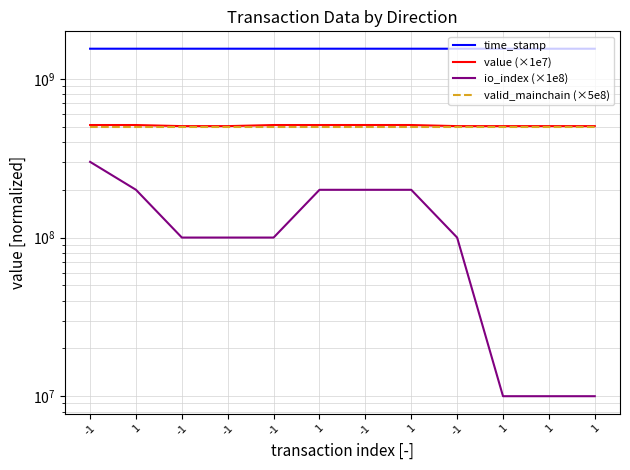

True or false: value (×1e7) and io_index (×1e8) intersect in this chart.

False